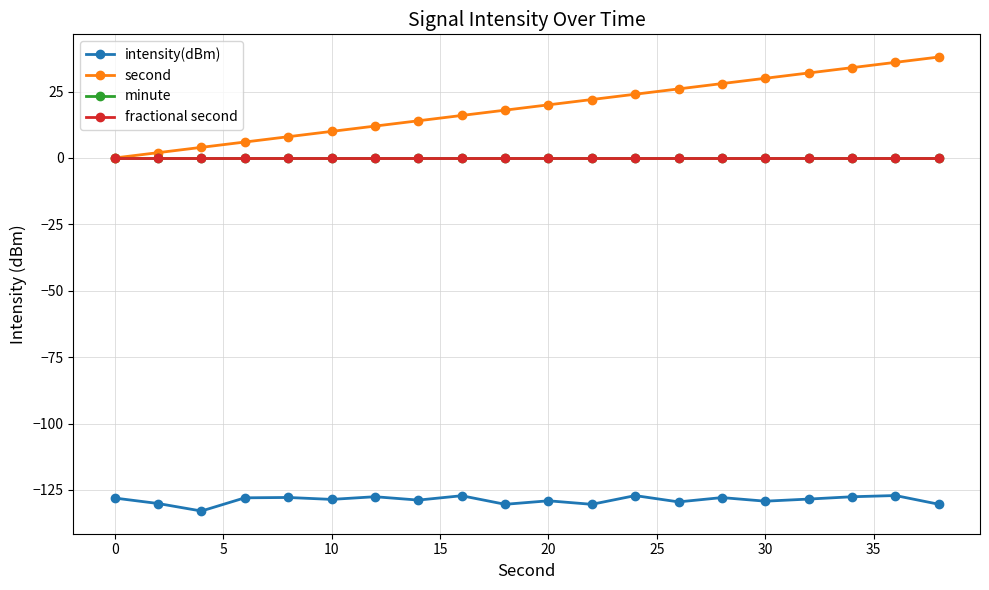

Reading left to right, transcribe all the data shown in this chart.

intensity(dBm): -128.0	-130.1	-132.9	-127.9	-127.8	-128.5	-127.5	-128.8	-127.2	-130.4	-129.1	-130.4	-127.1	-129.5	-127.9	-129.2	-128.4	-127.5	-127.1	-130.4
second: 0.0	2.0	4.0	6.0	8.0	10.0	12.0	14.0	16.0	18.0	20.0	22.0	24.0	26.0	28.0	30.0	32.0	34.0	36.0	38.0
minute: 0.0	0.0	0.0	0.0	0.0	0.0	0.0	0.0	0.0	0.0	0.0	0.0	0.0	0.0	0.0	0.0	0.0	0.0	0.0	0.0
fractional second: 0.0	0.0	0.0	0.0	0.0	0.0	0.0	0.0	0.0	0.0	0.0	0.0	0.0	0.0	0.0	0.0	0.0	0.0	0.0	0.0